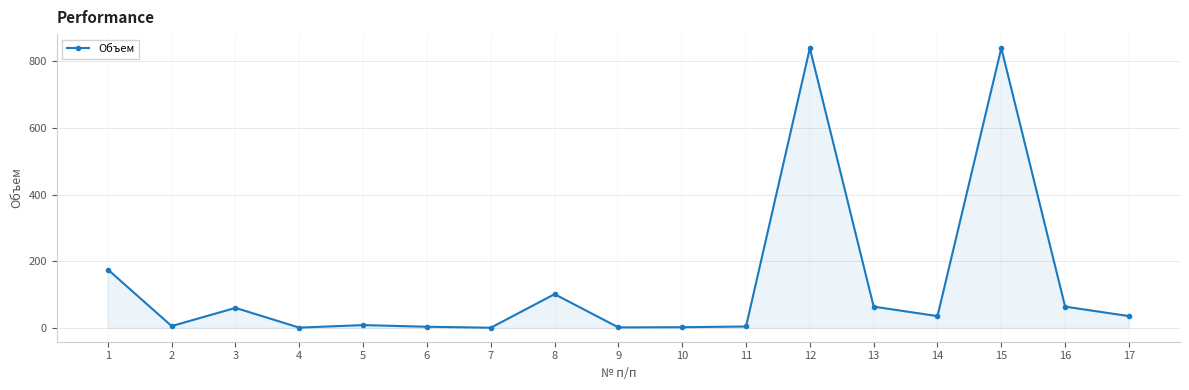

Is it true that the value at 15 is 1099.1?

False